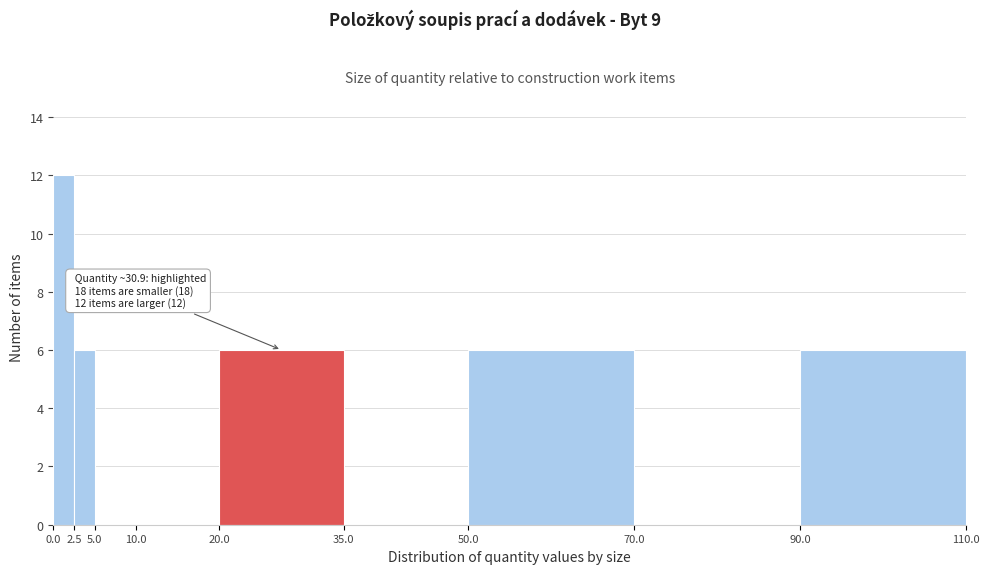

Over which range of the x-axis is the bar tallest?

0.0 to 2.5